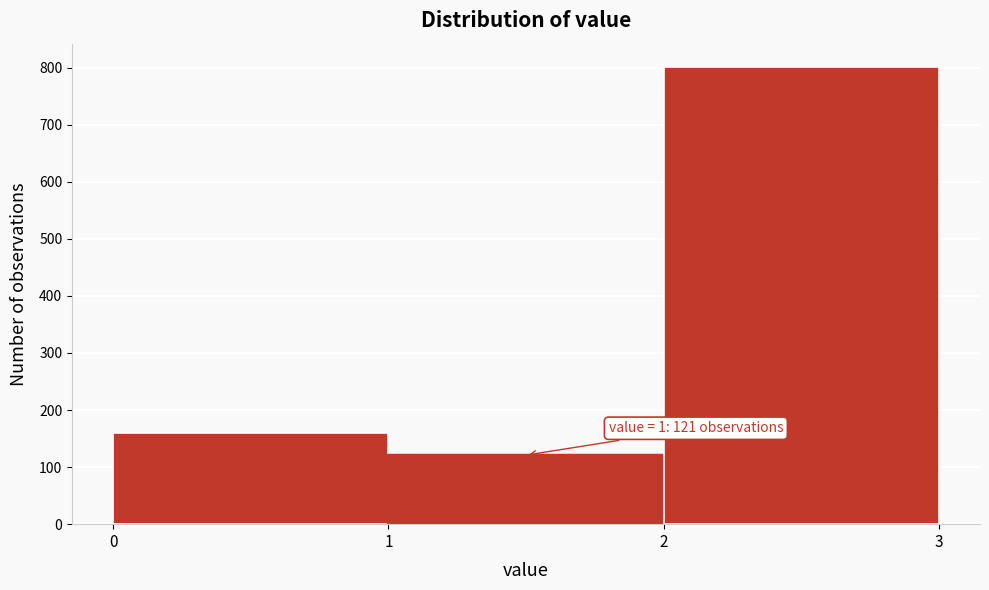

Over which range of the x-axis is the bar tallest?

2 to 3